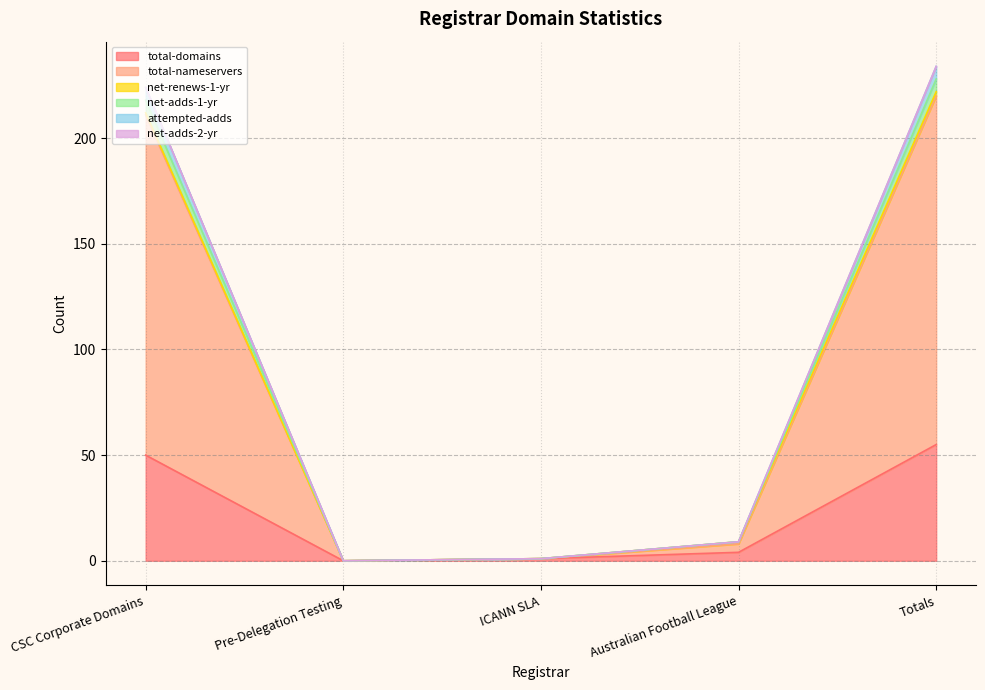

Count the number of categories in the chart.

5